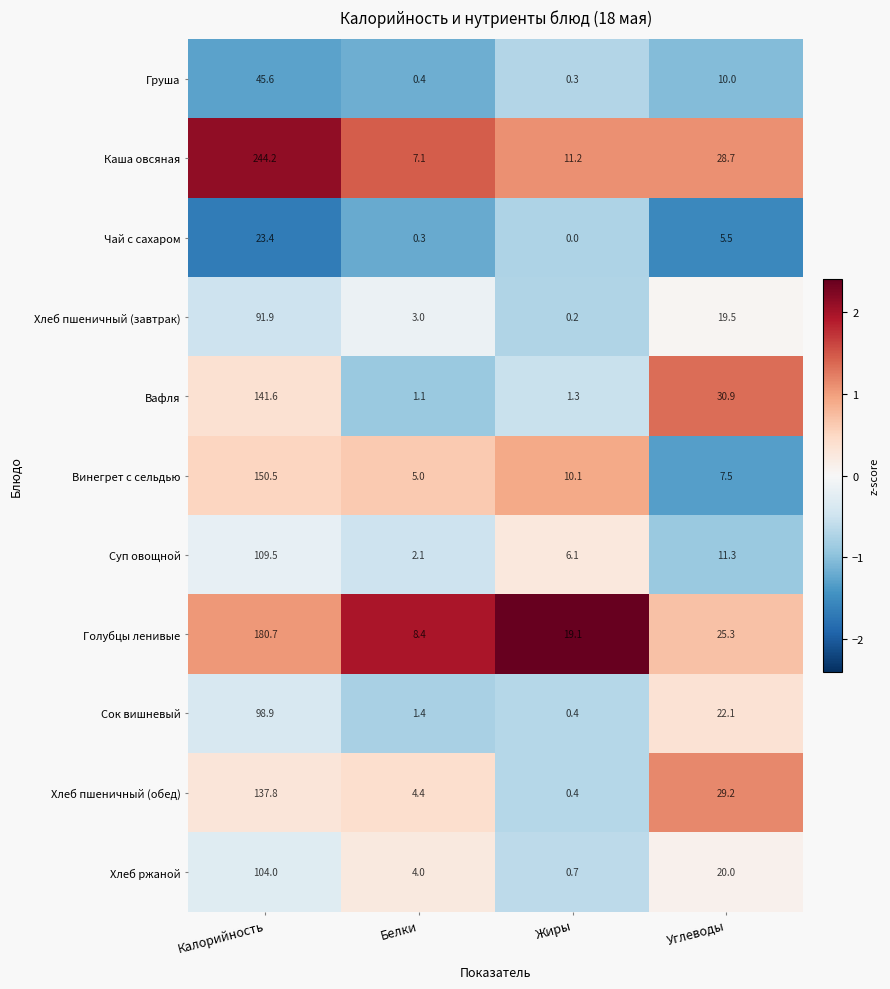

The Хлеб ржаной series shows 20.0 at Углеводы. True or false?

True